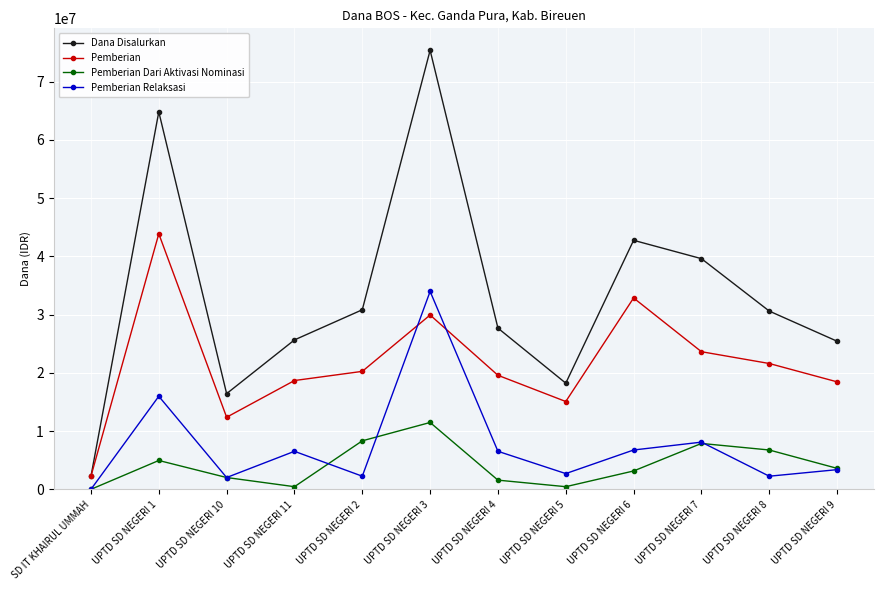

What is the maximum value for Pemberian?

43875000